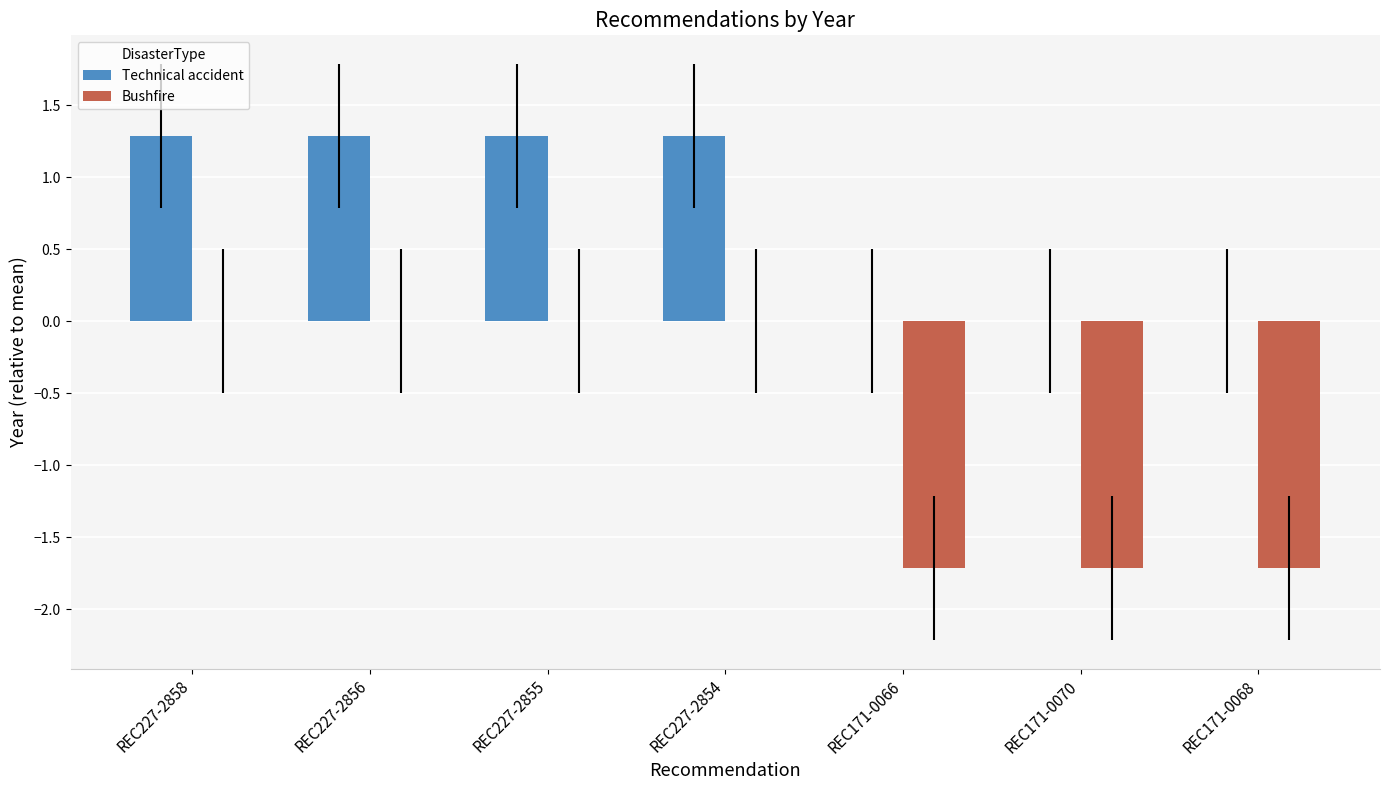

How many groups of bars are there?

7